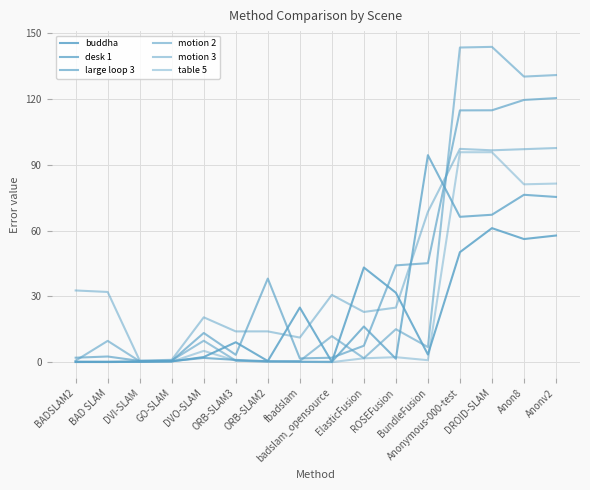

Count the number of data series in this chart.

6